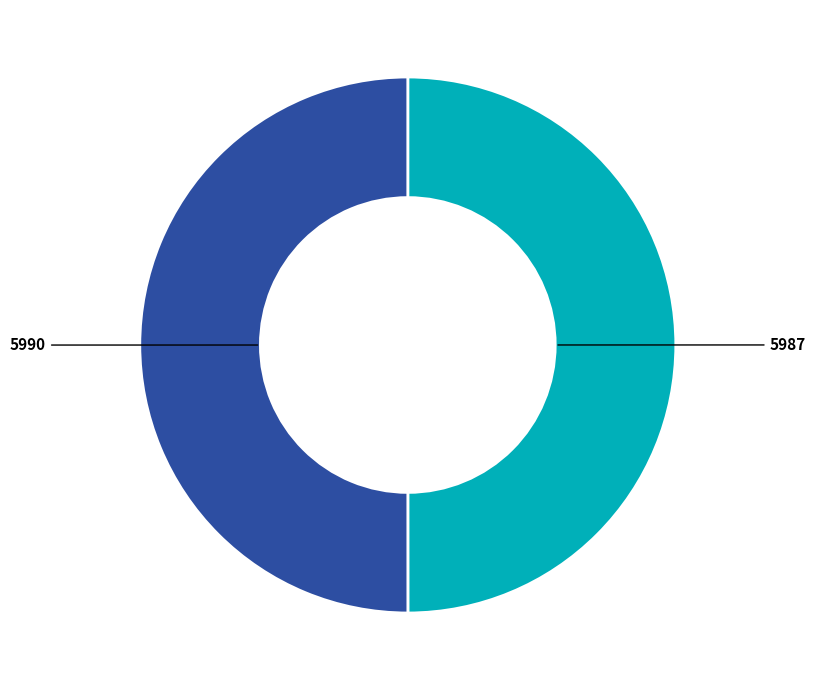

Which category has the biggest portion of the pie?

5990